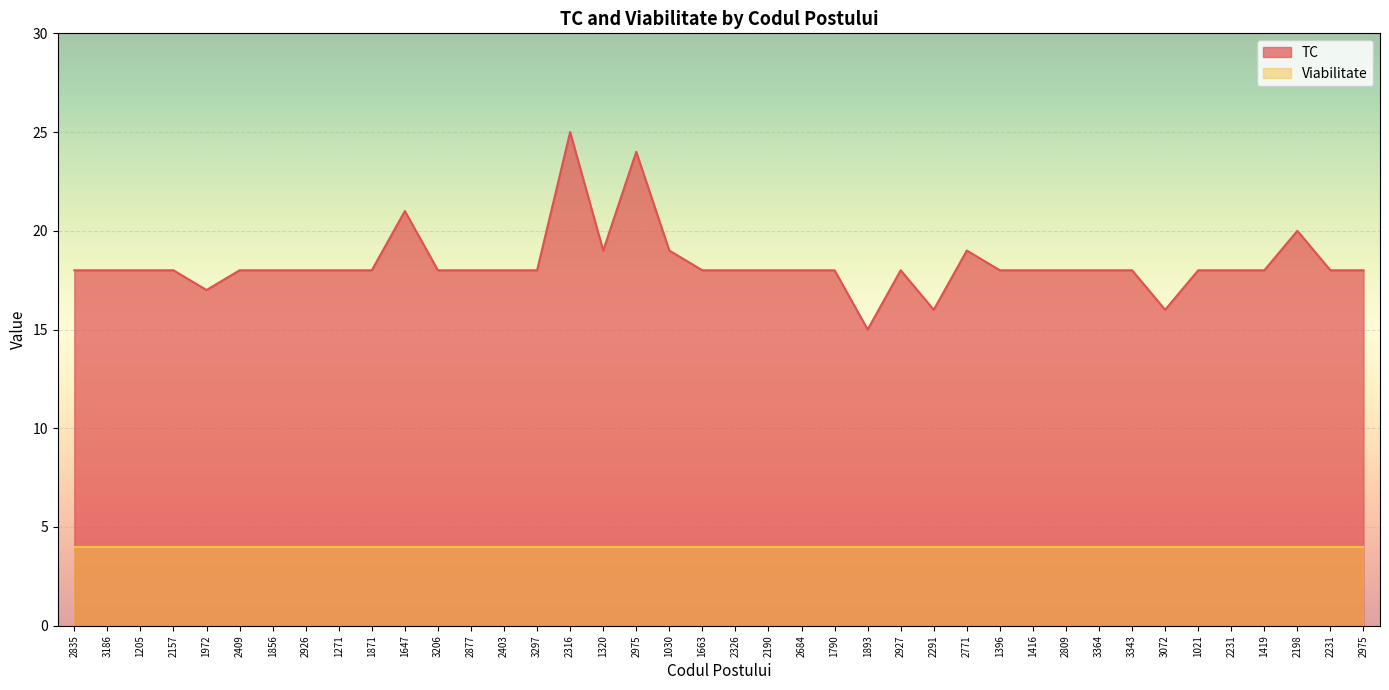

What is the label of the 18th point from the right?

2684